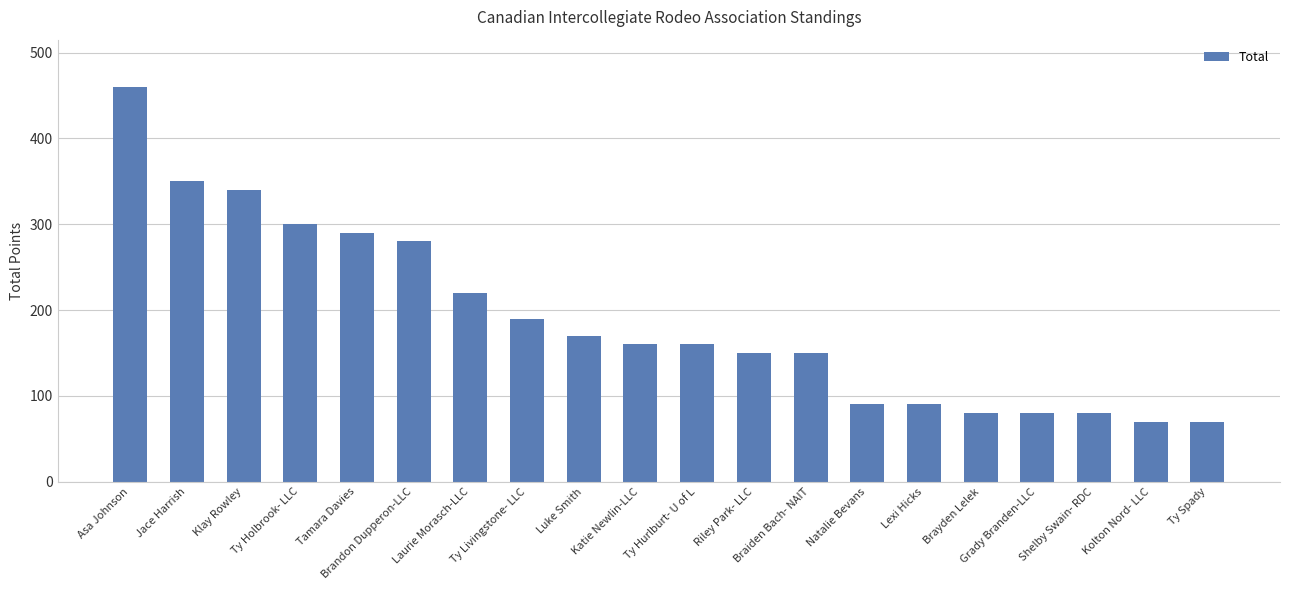

Between Brandon Dupperon-LLC and Luke Smith, which is larger?

Brandon Dupperon-LLC